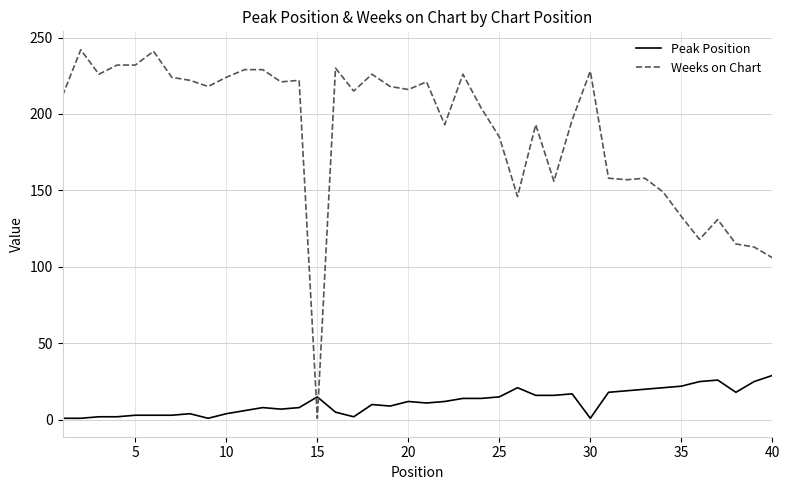

Which series has the widest spread of values?

Weeks on Chart